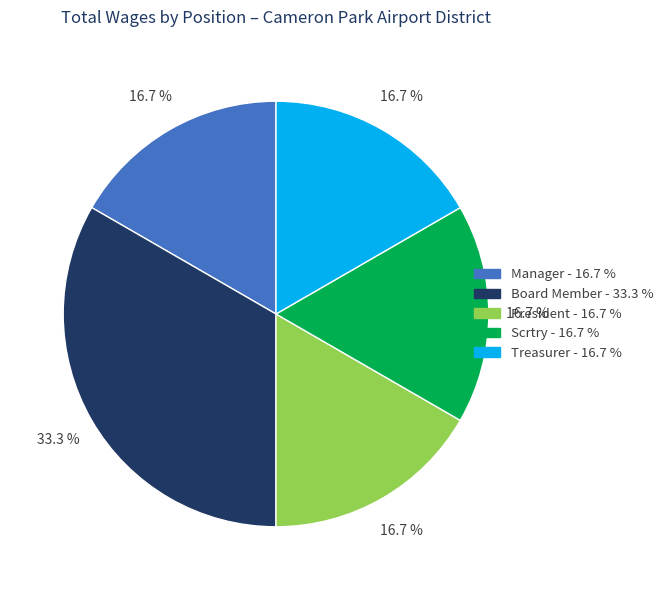

Is there any slice that represents more than half of the pie?

No